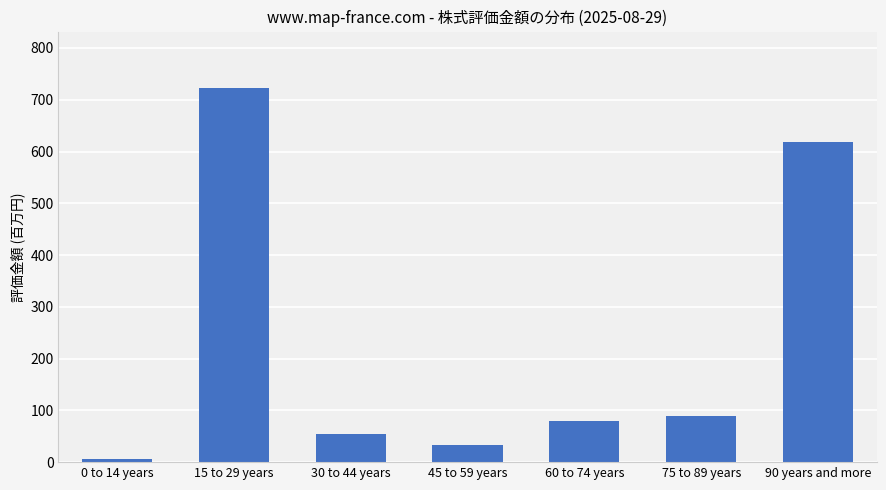

Reading left to right, transcribe all the data shown in this chart.

0 to 14 years=5.9	15 to 29 years=723.2	30 to 44 years=53.7	45 to 59 years=33.5	60 to 74 years=79.7	75 to 89 years=88.7	90 years and more=617.6